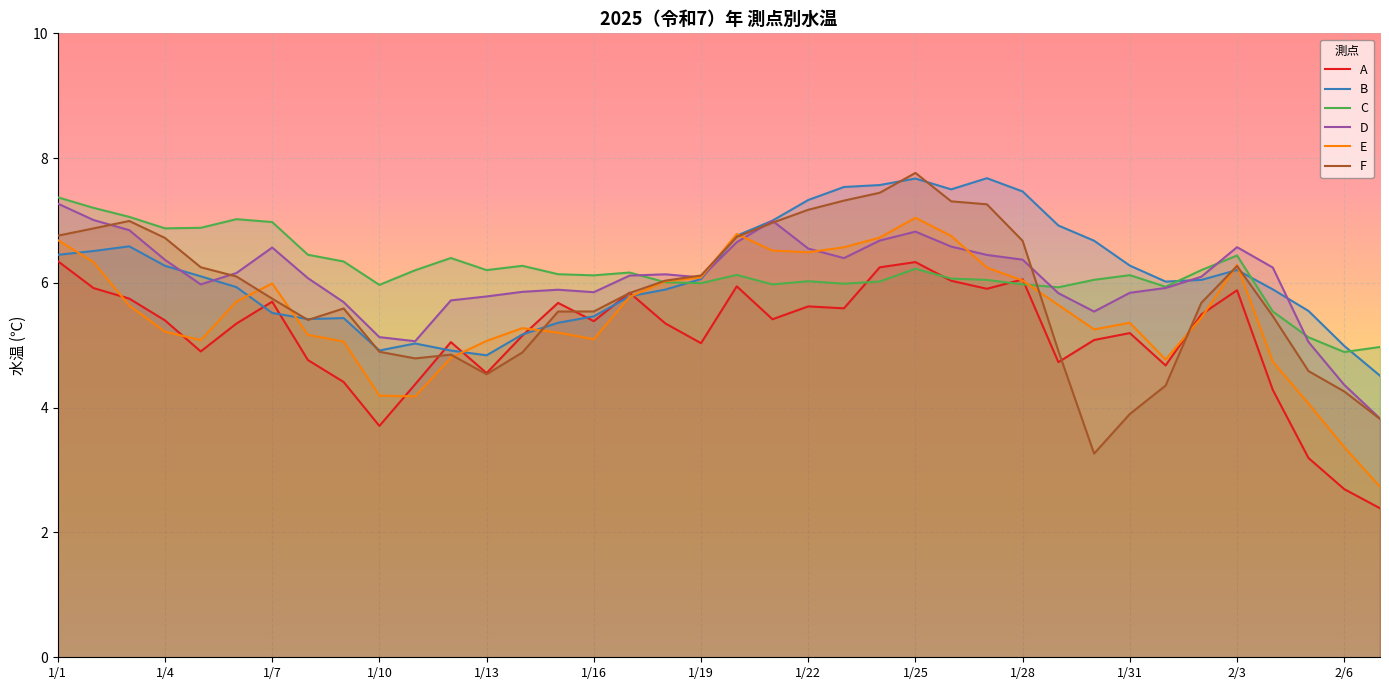

What is the difference between the second highest and minimum values in the B series?

3.2